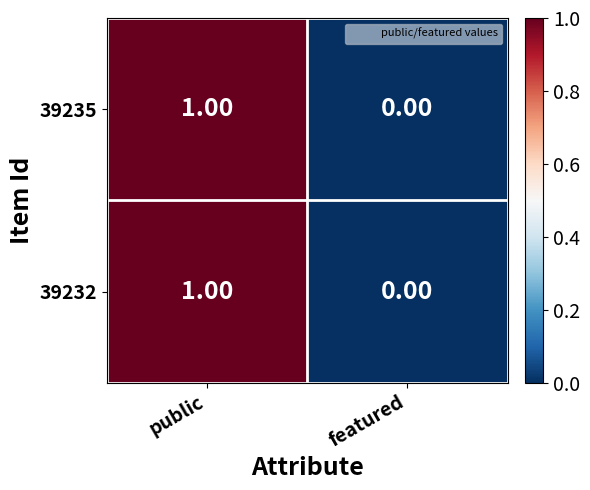

At which category is the sum across all series the highest?

public